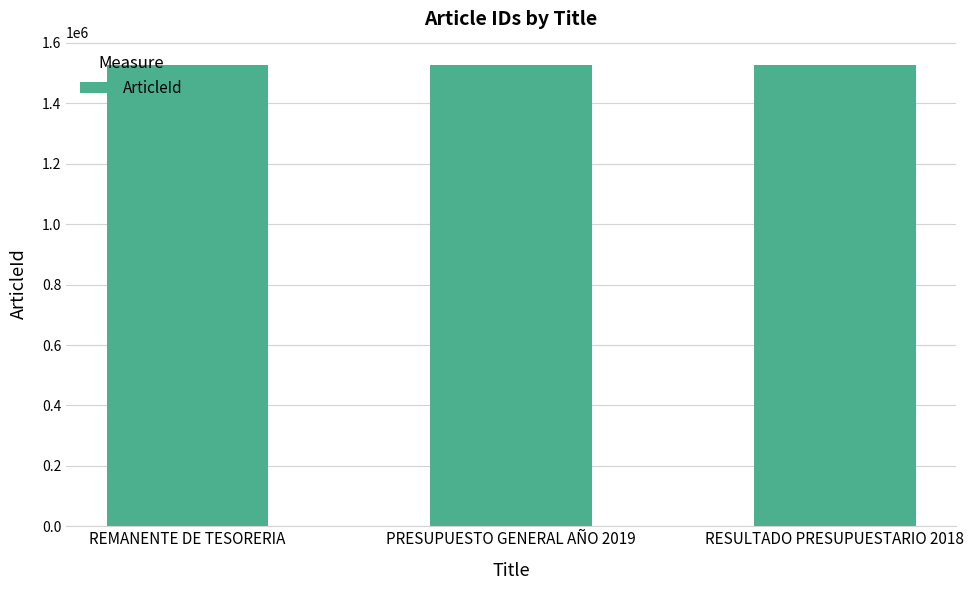

What is the maximum value shown in the chart?

1527793